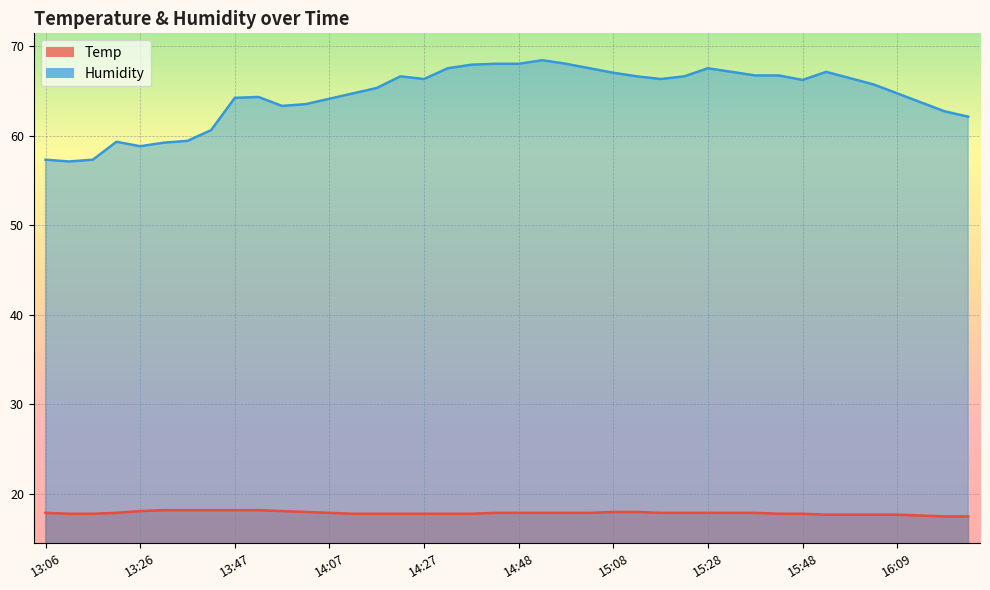

True or false: Temp has a value of 29.0 at 14:17.

False